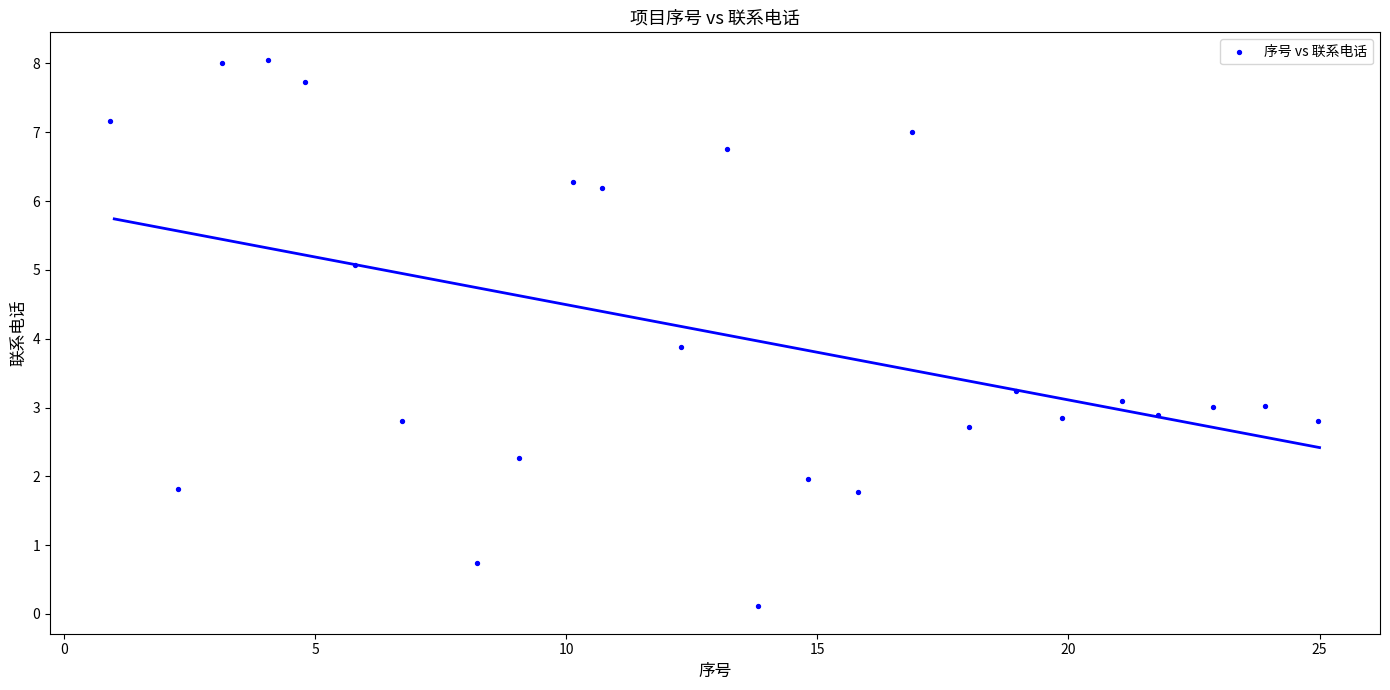

What Y value in the scatter plot is closest to 4?

3.9